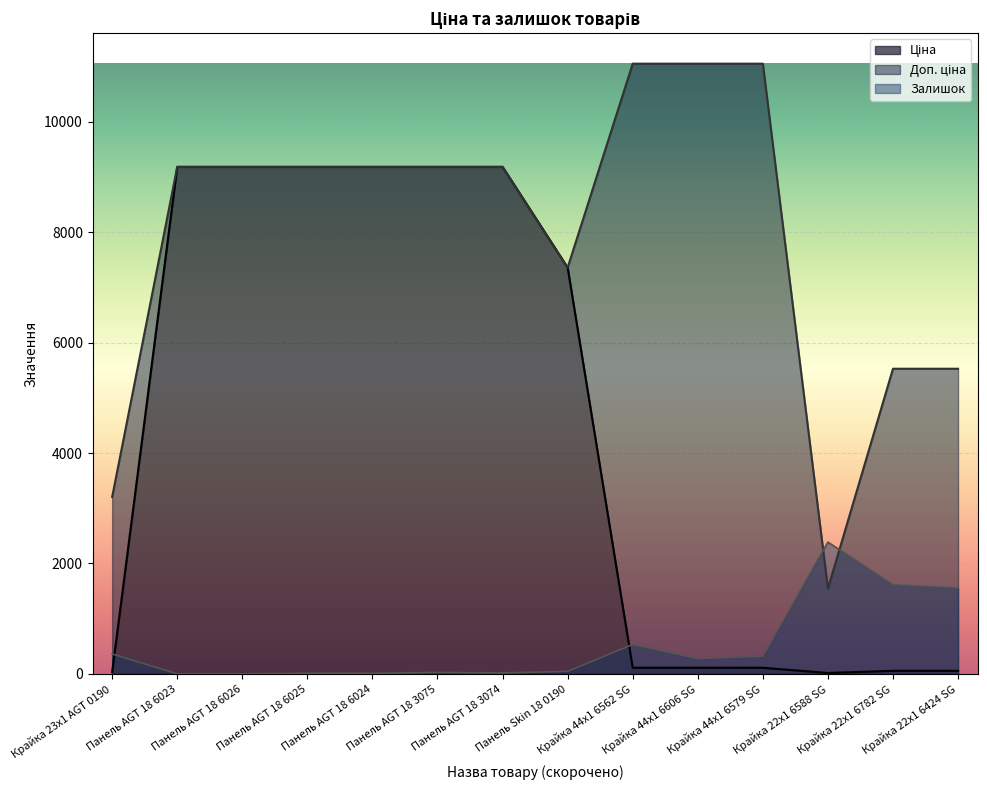

Between Панель AGT 18 3074 and Крайка 44x1 6606 SG, which is larger?

Панель AGT 18 3074